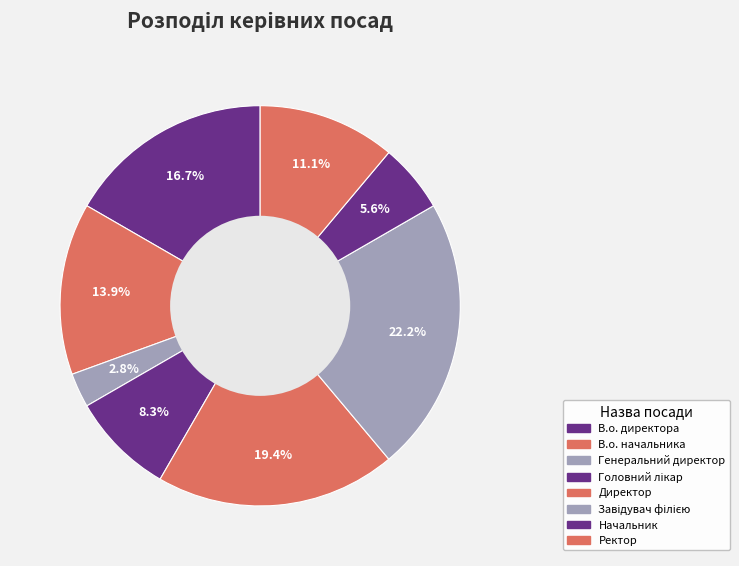

Is the sum of Начальник and В.о. директора greater than half?

No